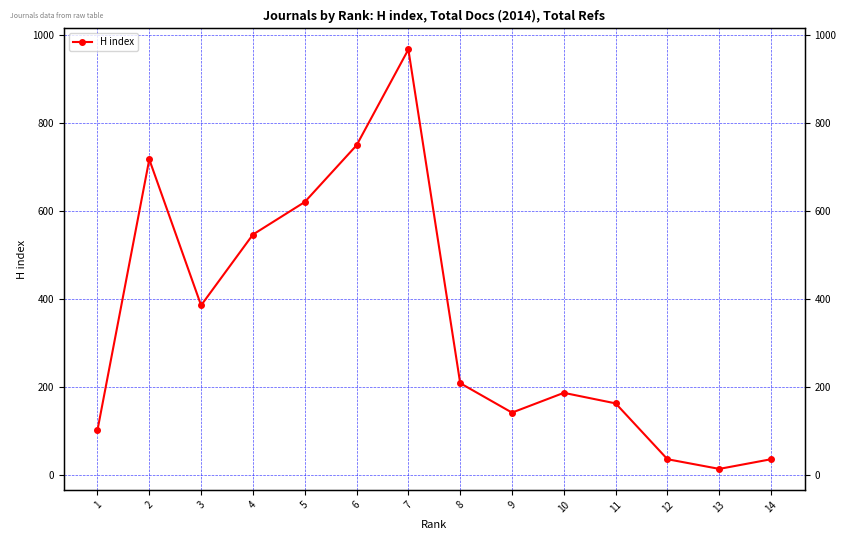

What is the sum of all values?

4865